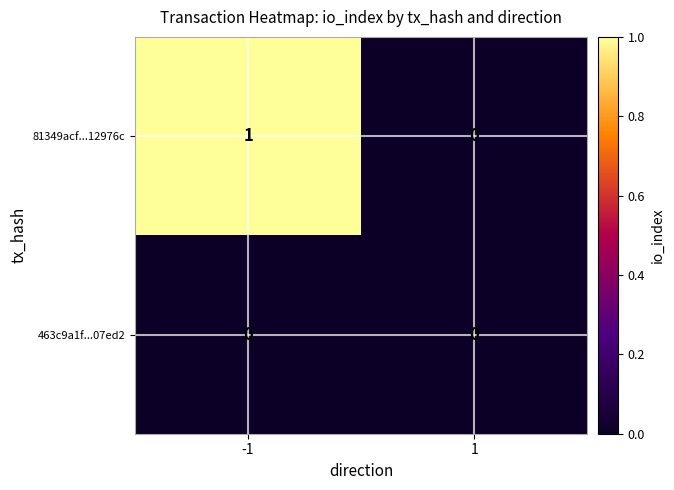

Rank the series at -1 from lowest to highest value.

463c9a1f...07ed2, 81349acf...12976c